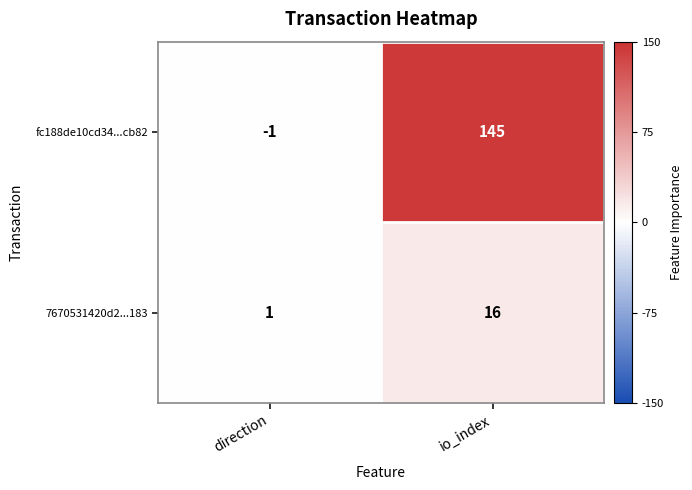

Reading left to right, extract all data points from this chart.

fc188de10cd34...cb82: direction=-1	io_index=145
7670531420d2...183: direction=1	io_index=16